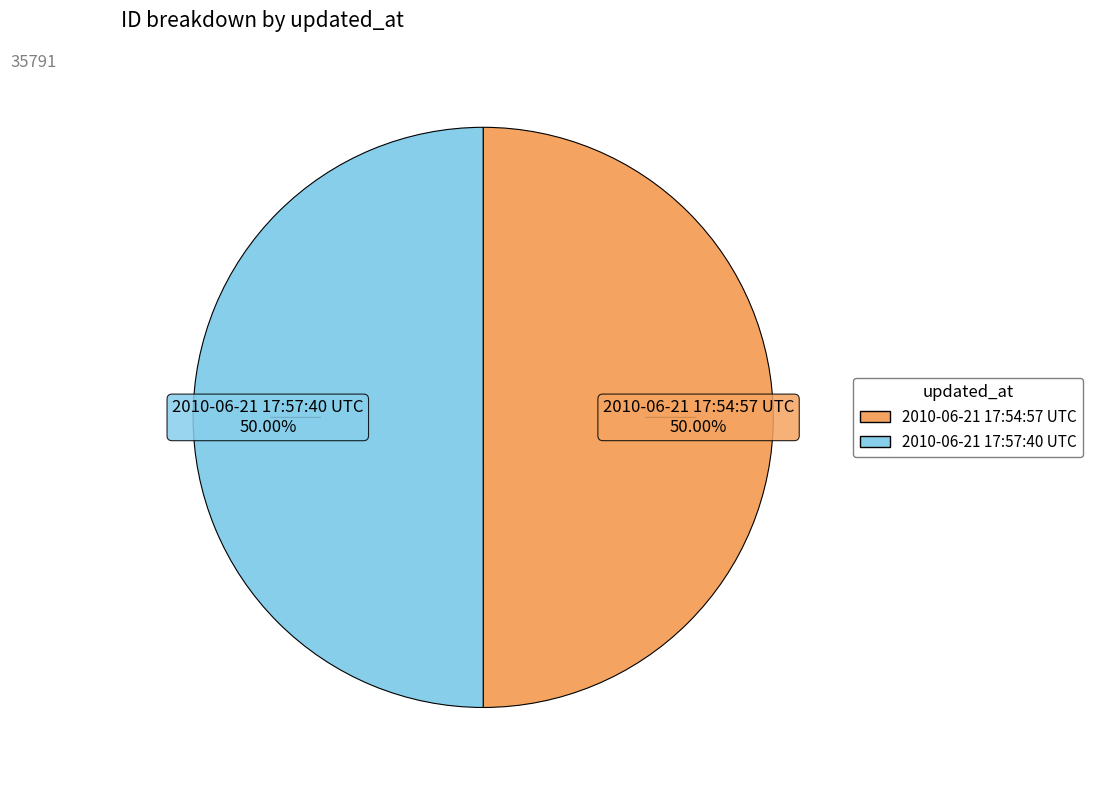

Is it true that 2010-06-21 17:54:57 UTC is 39% of the pie?

False